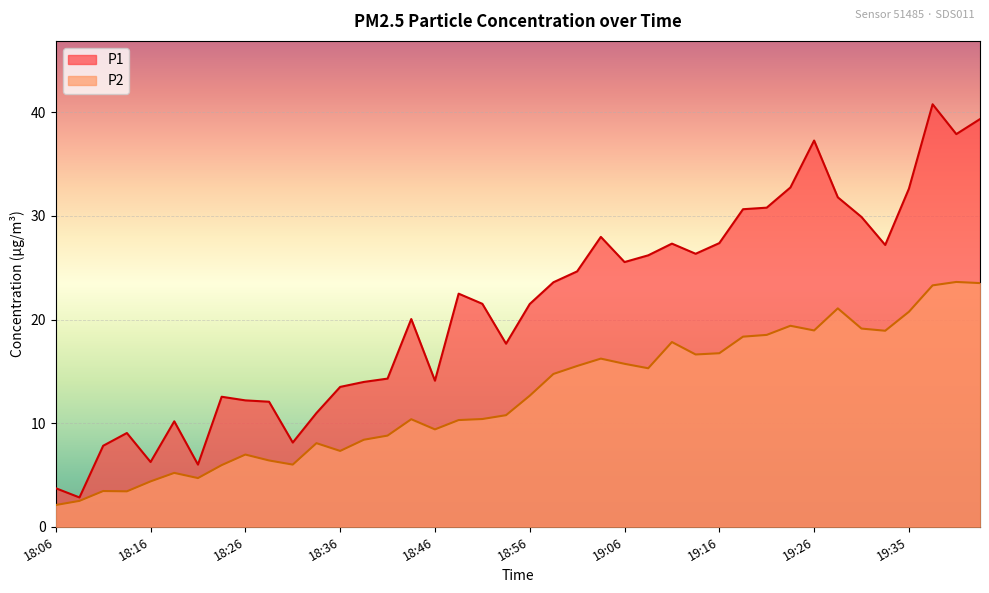

True or false: P1 has more than 2 points higher than both neighbors.

True